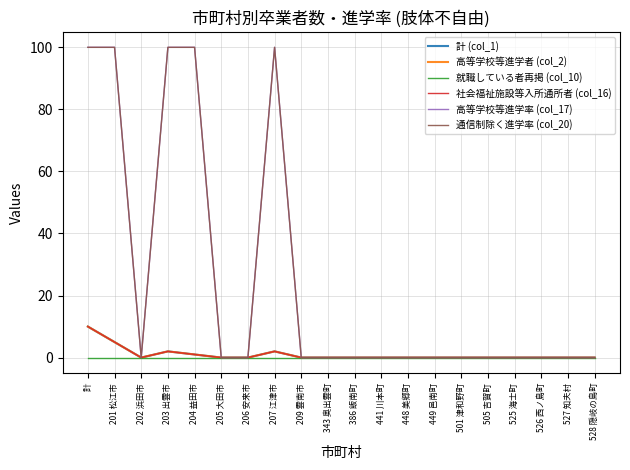

Does the chart have visible grid lines?

Yes